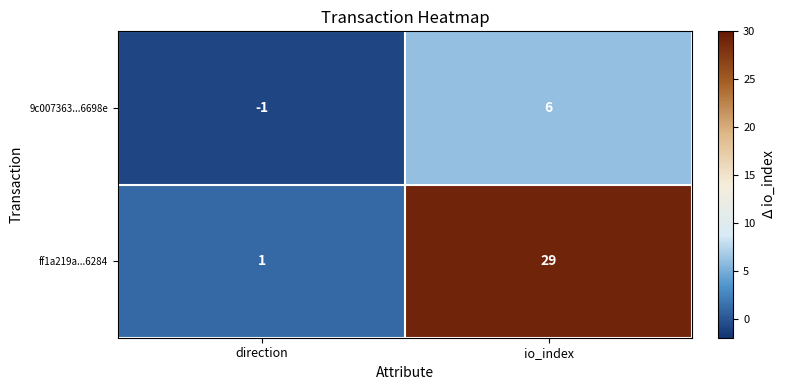

How many categories are shown in the chart?

2